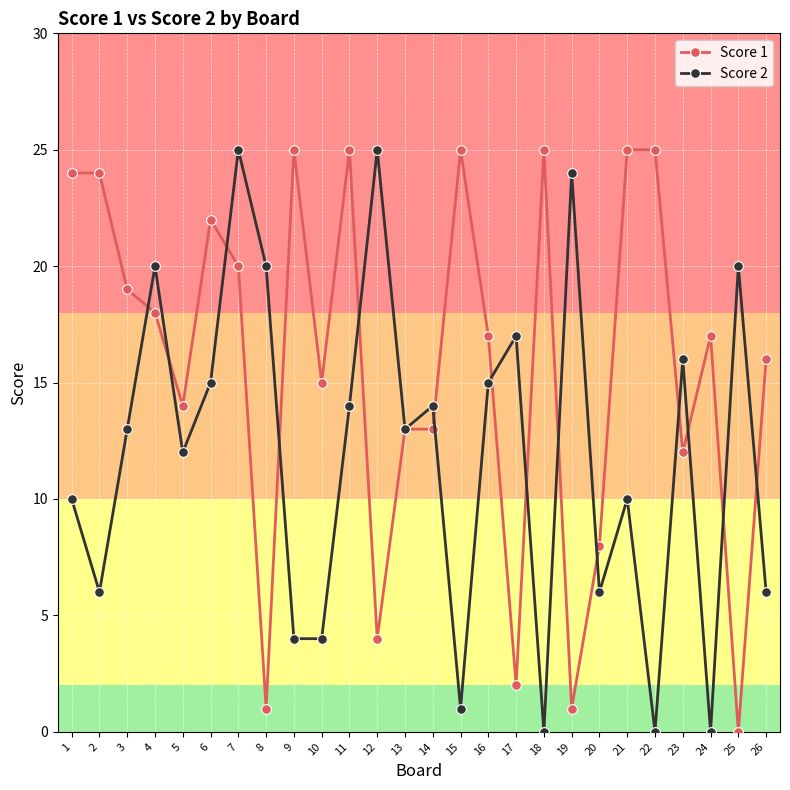

True or false: Score 2 has more than 0 interior local peaks.

True